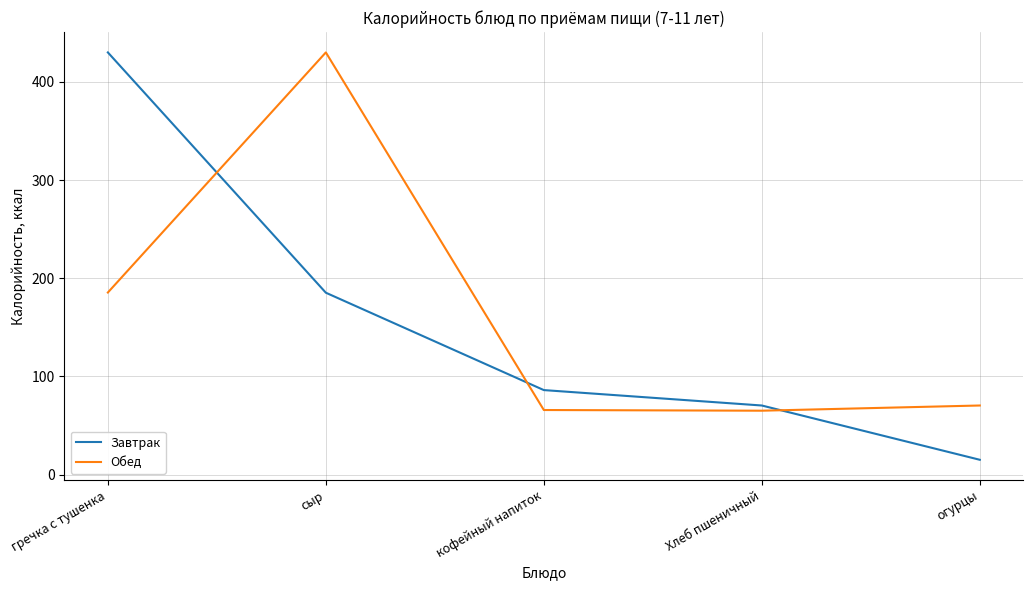

How many lines are shown in the chart?

2